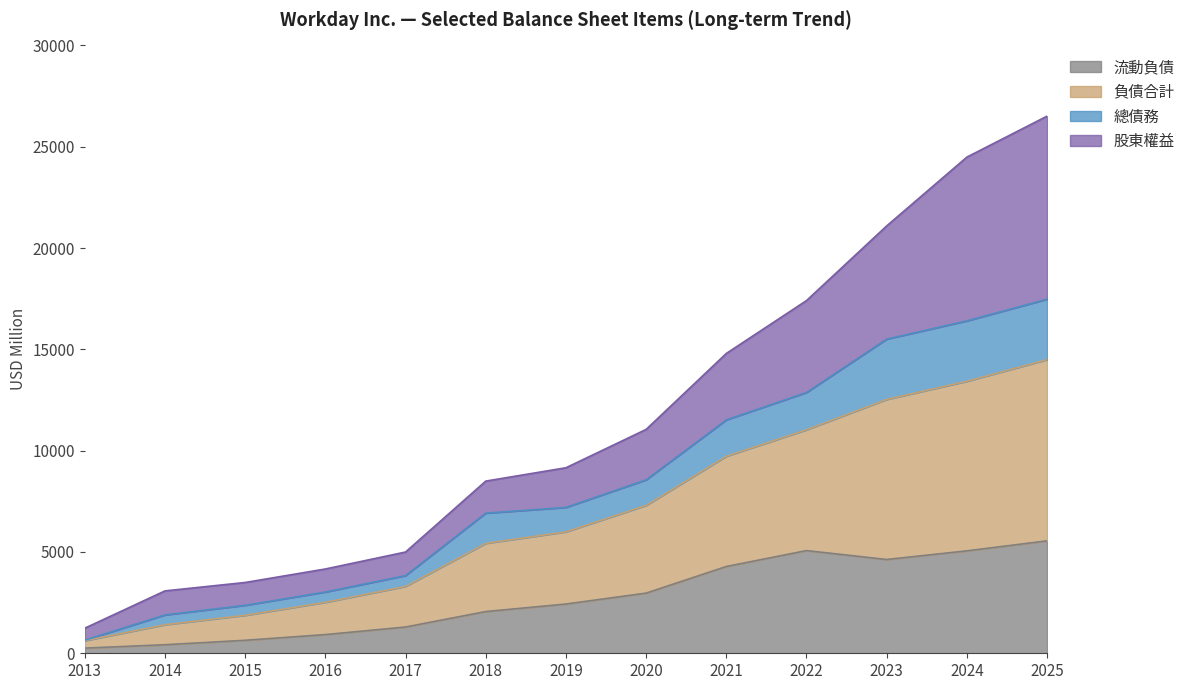

True or false: 負債合計 and 流動負債 cross at least once.

False